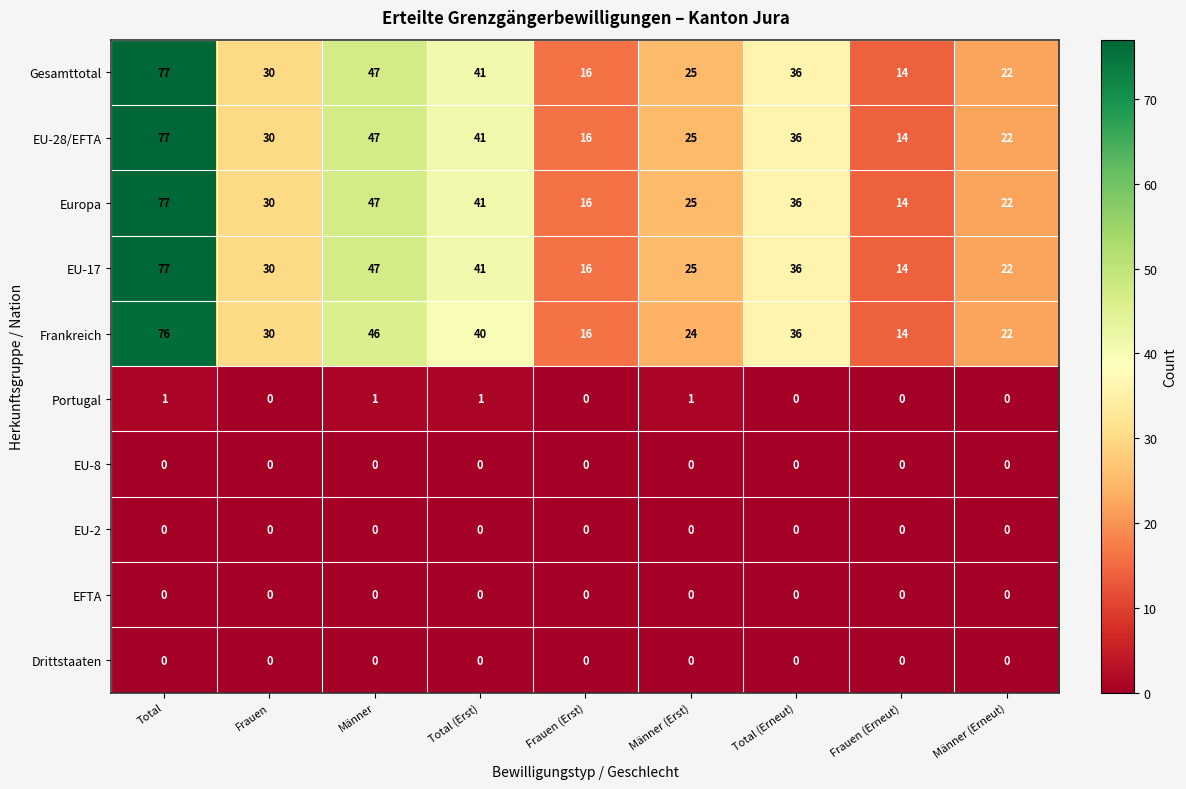

Rank the categories by Europa value from highest to lowest.

Total, Männer, Total (Erst), Total (Erneut), Frauen, Männer (Erst), Männer (Erneut), Frauen (Erst), Frauen (Erneut)